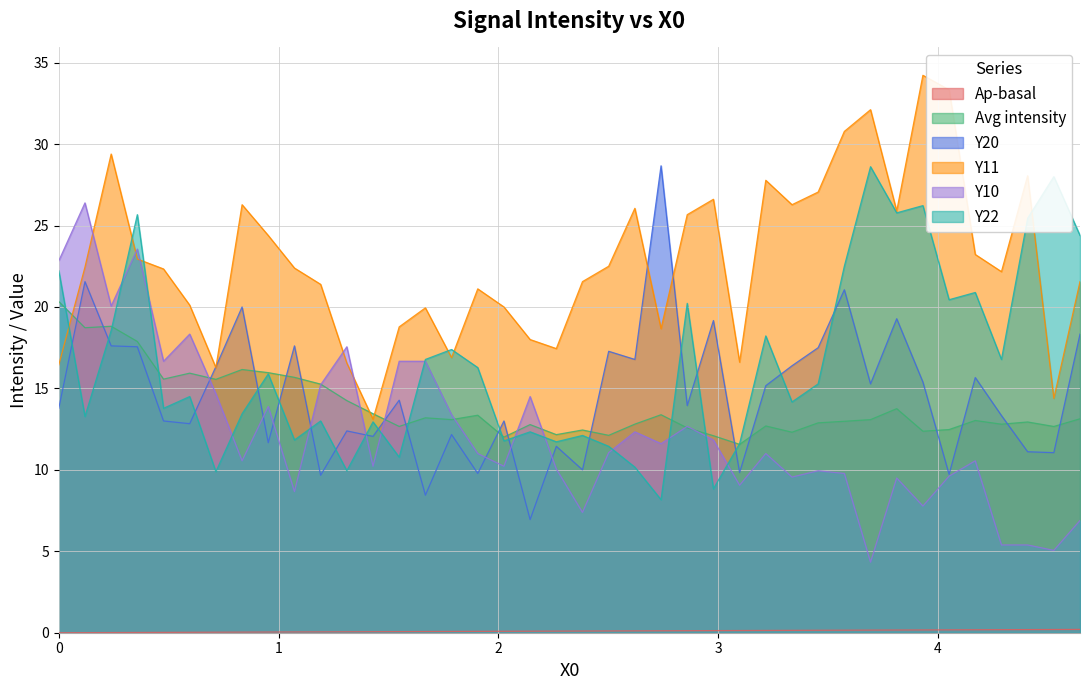

What is the minimum value for Y11?

13.1